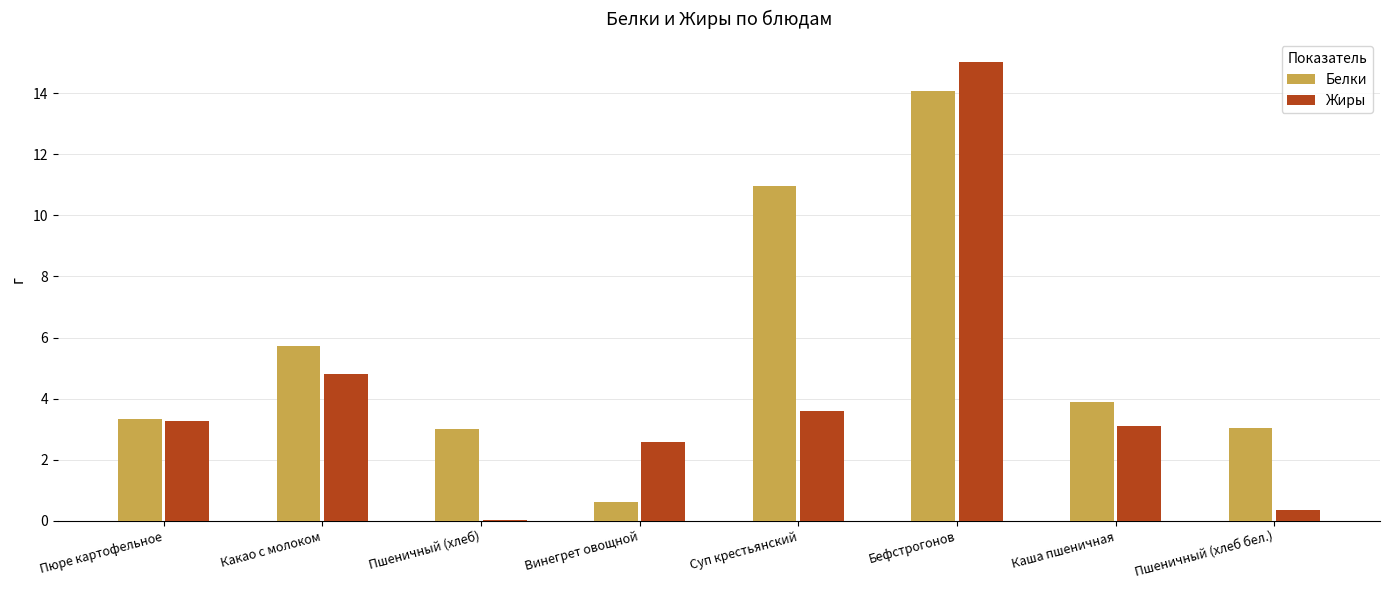

What is the sum of the Белки values at Пшеничный (хлеб) and Винегрет овощной?

3.6